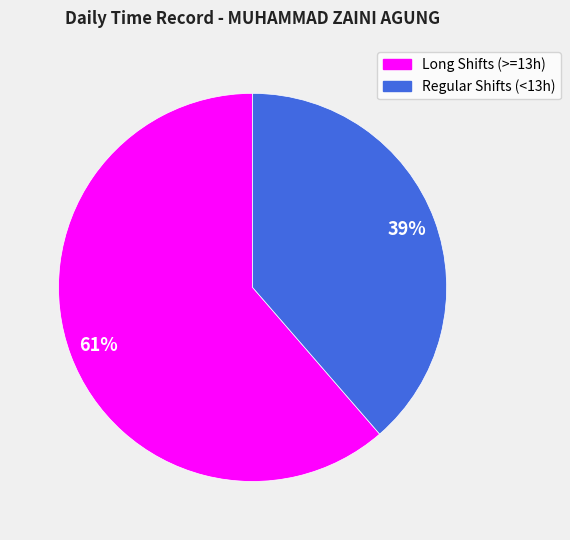

To the nearest percent, what portion does Regular Shifts (<13h) represent?

39%